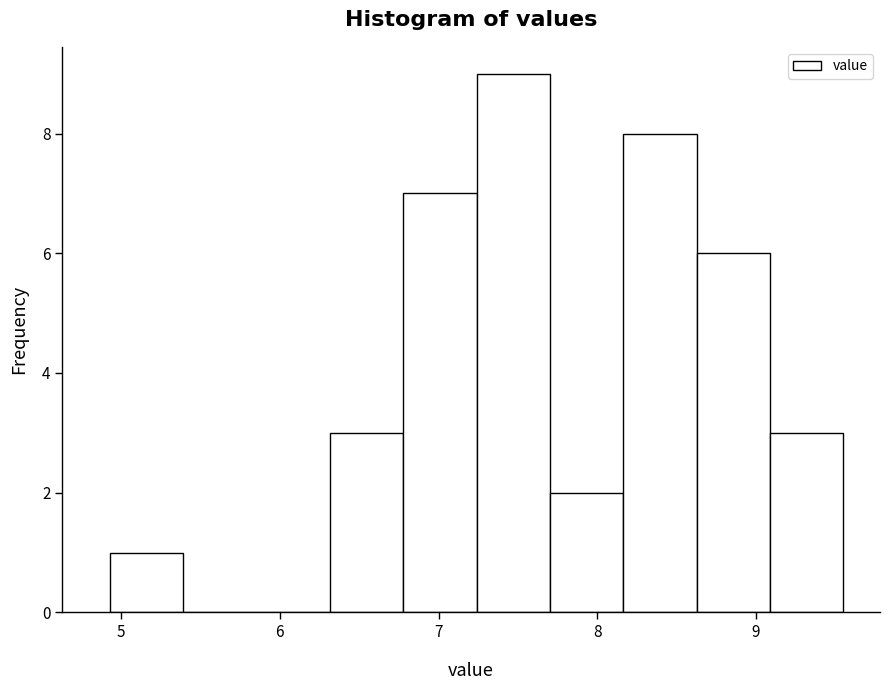

Reading left to right, list every bar in this chart as the range it spans on the x-axis followed by its height. Neither the bar edges nor the heights are printed on the chart, so give them approximately, as read against the axes.

4.9 to 5.4: 1
5.4 to 5.9: 0
5.9 to 6.3: 0
6.3 to 6.8: 3
6.8 to 7.2: 7
7.2 to 7.7: 9
7.7 to 8.2: 2
8.2 to 8.6: 8
8.6 to 9.1: 6
9.1 to 9.6: 3